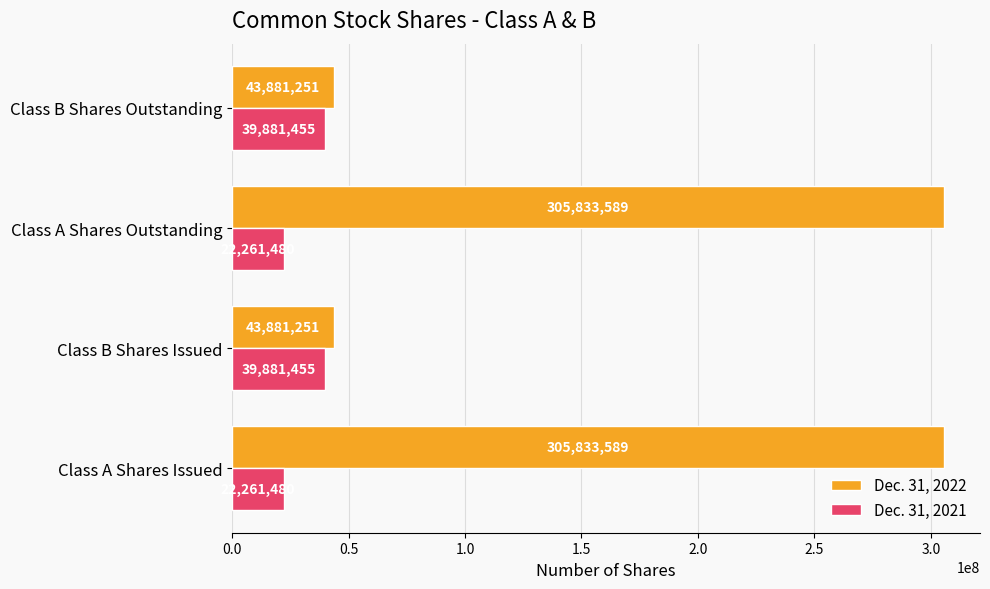

At Class B Shares Issued, list the series in order from largest to smallest.

Dec. 31, 2022, Dec. 31, 2021